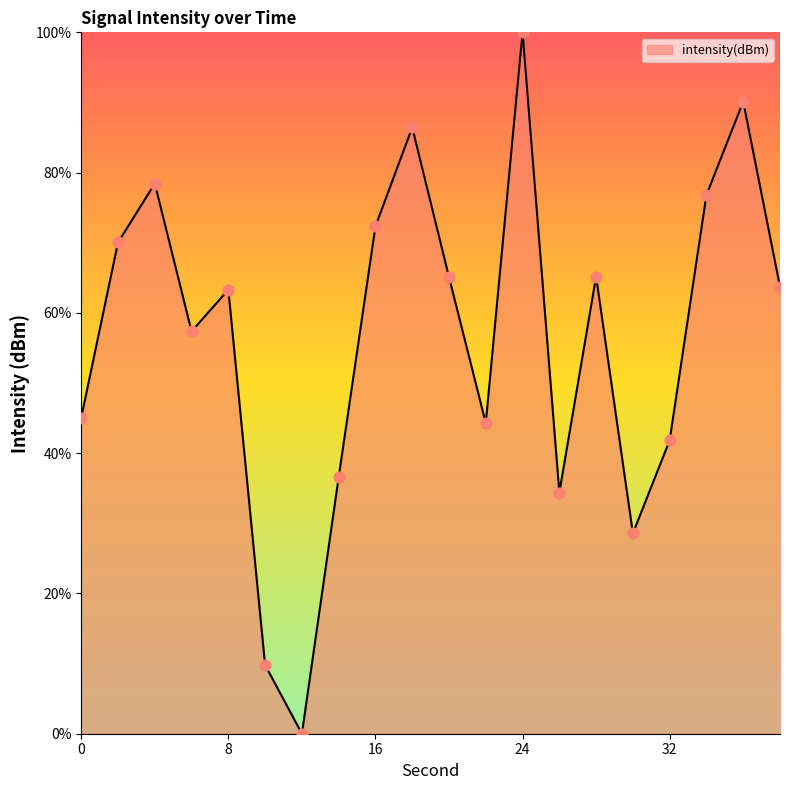

What is the maximum value shown in the chart?

100.0